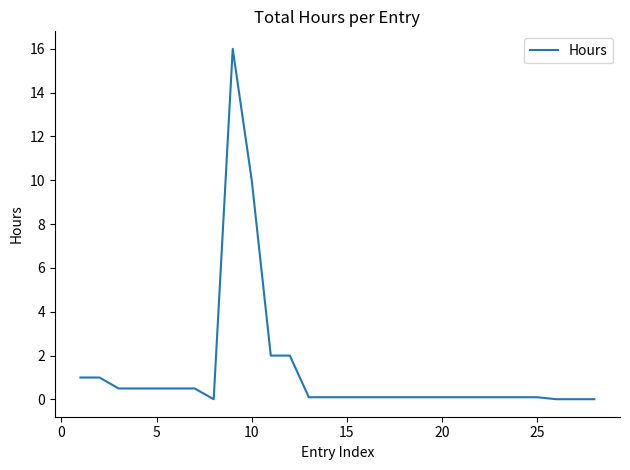

What is the greatest value displayed?

16.0